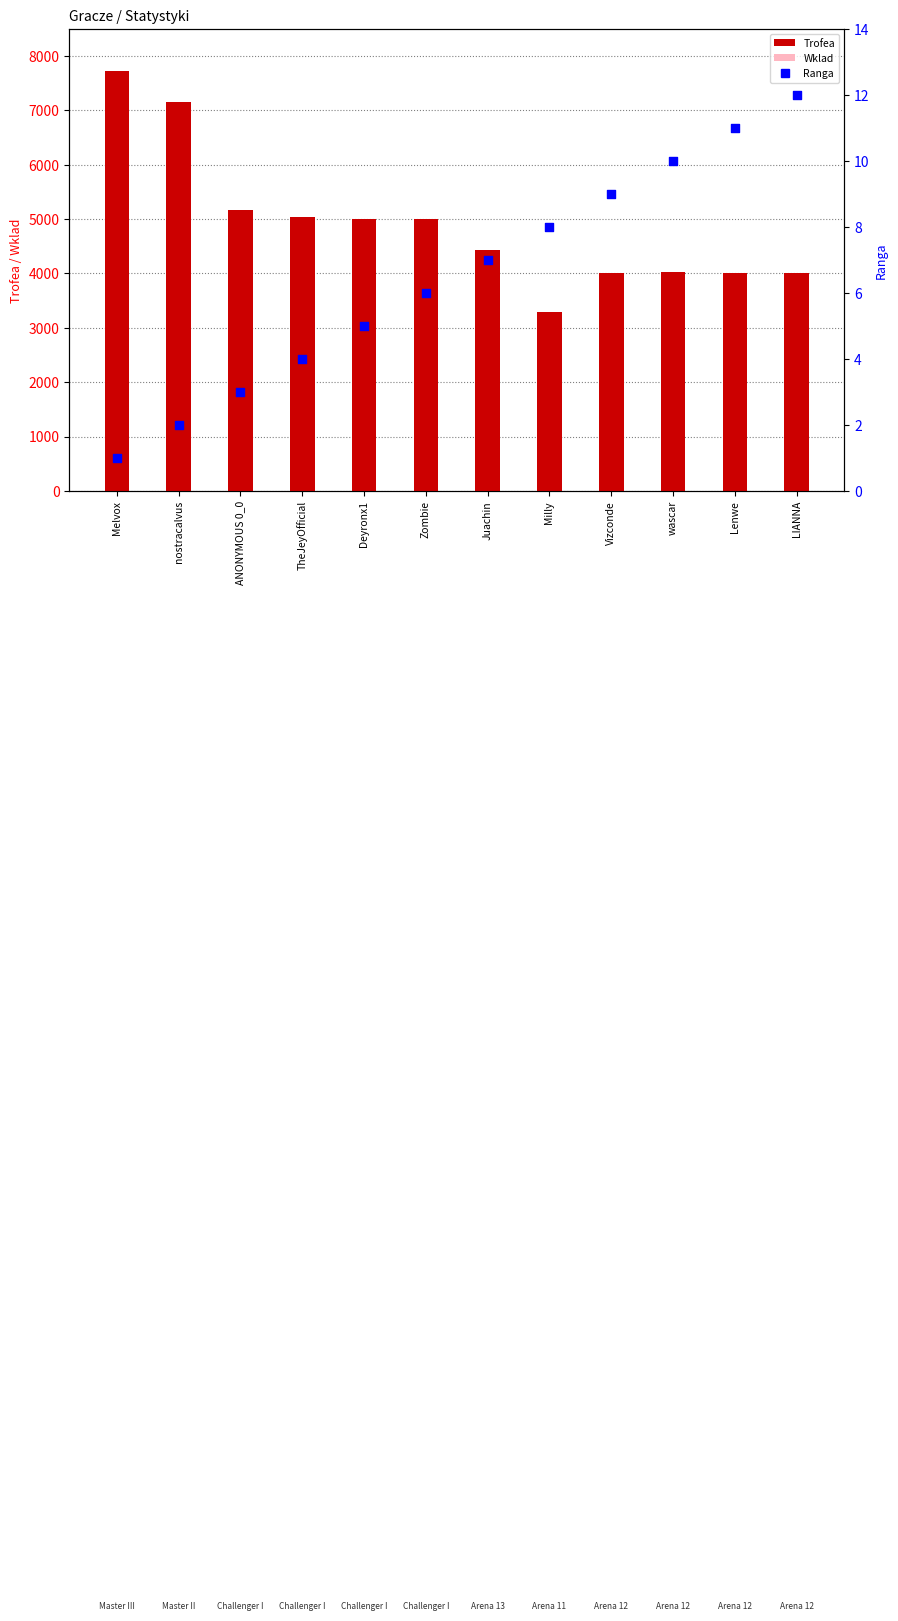

Is the value of Wklad at Deyronx1 greater than the value of Ranga at Juachin?

Yes